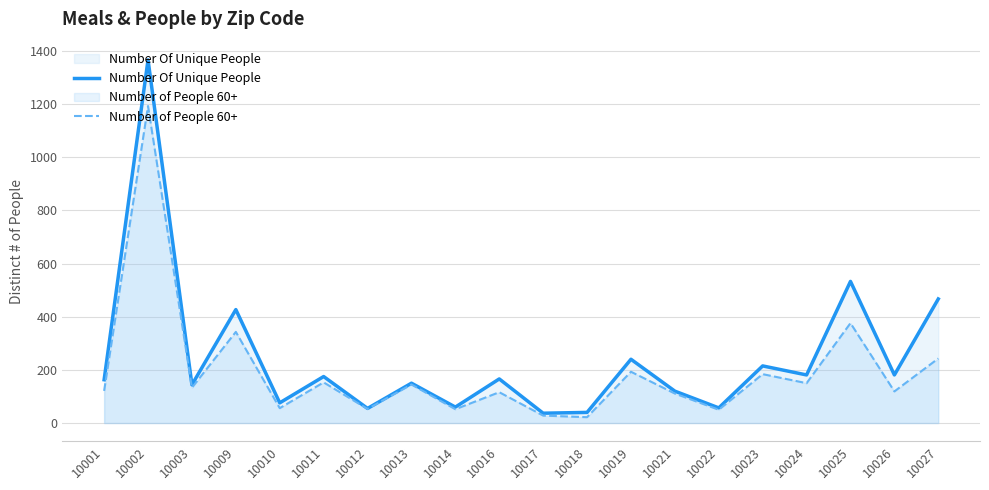

True or false: Number of People 60+ has a value of 40 at 10019.

False